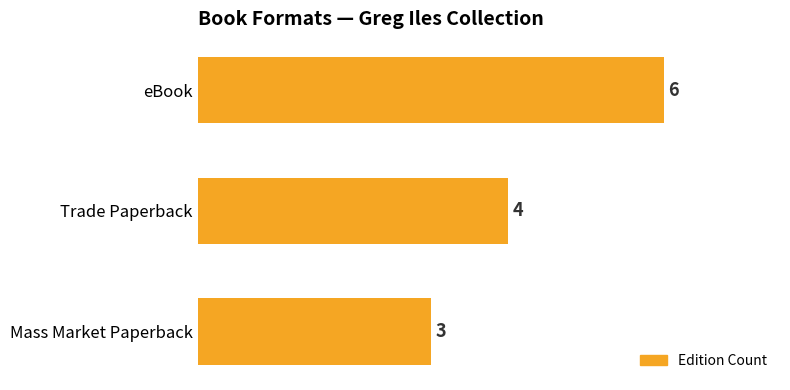

What is the smallest value displayed?

3